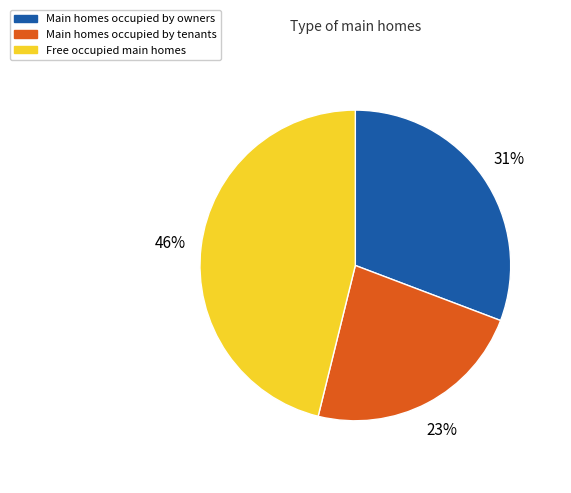

How many segments does this pie chart have?

3